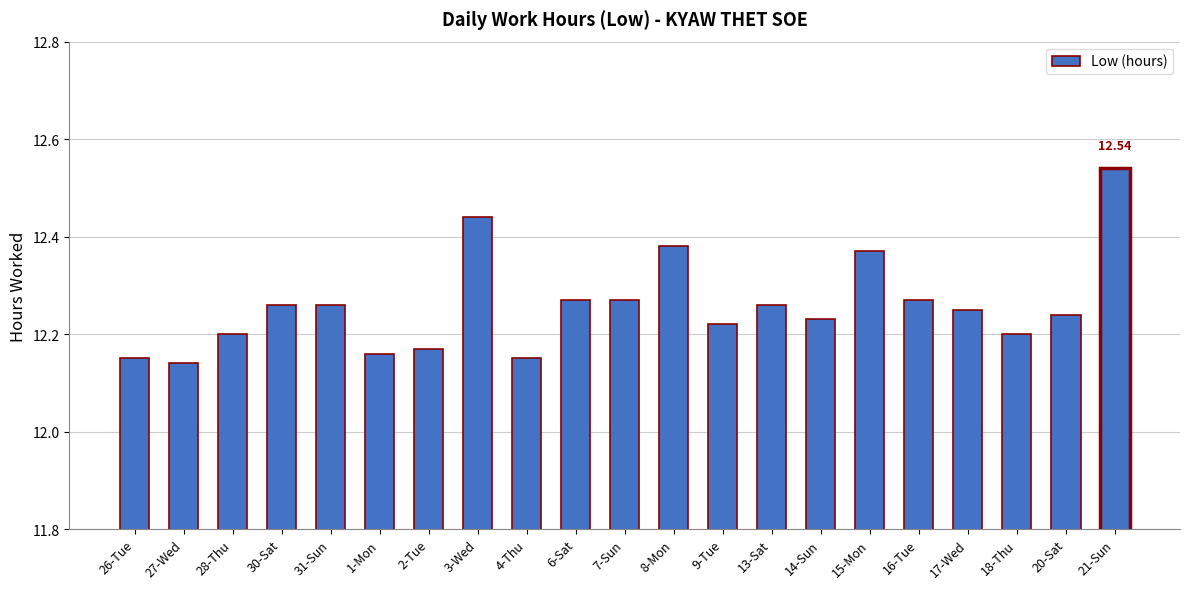

What is the difference between the second highest and minimum values?

0.3